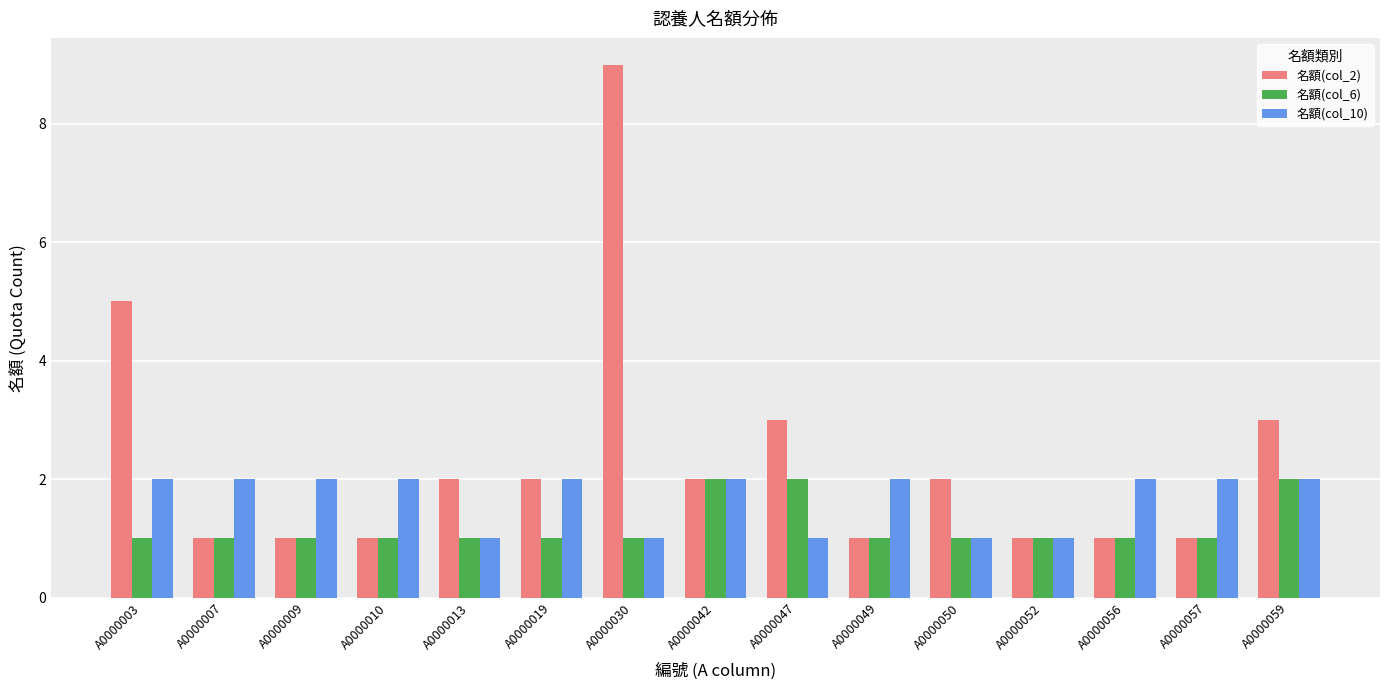

Which series has the largest range (max minus min)?

名額(col_2)